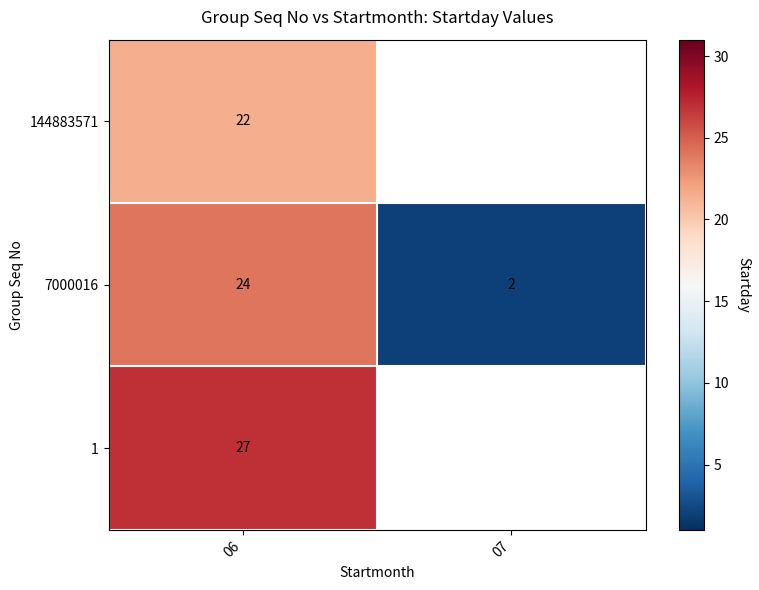

Which label corresponds to the smallest value in the chart?

07